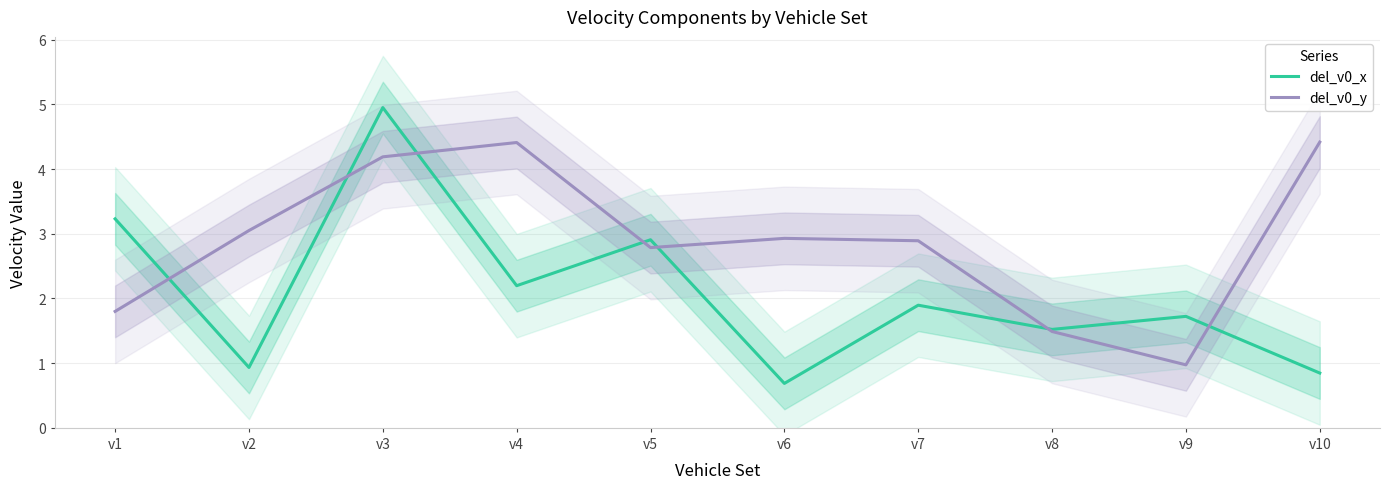

At which category does the chart reach its minimum across all series?

v6